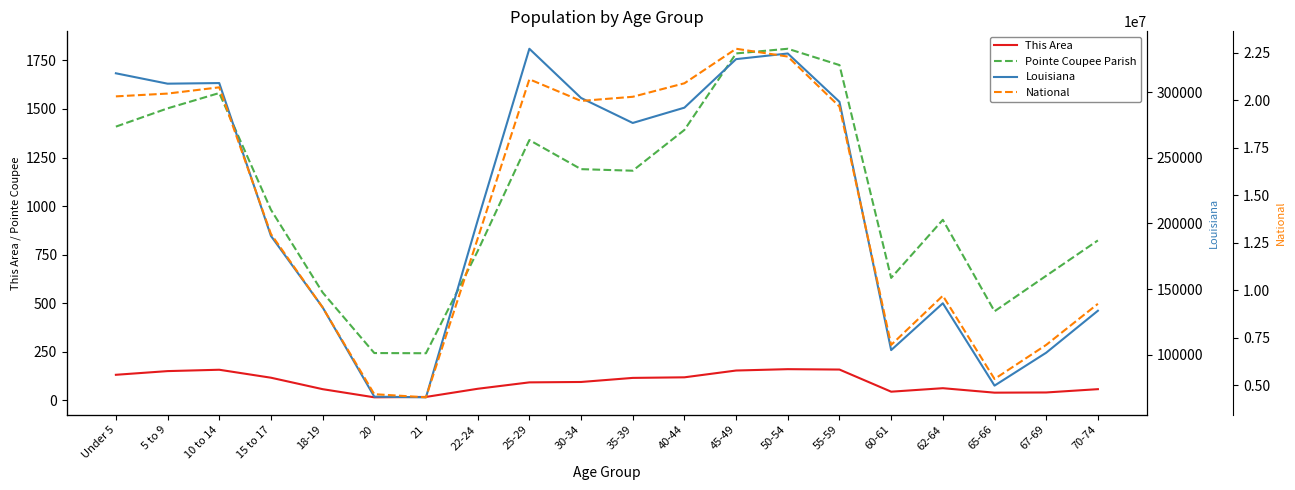

True or false: Louisiana has a value of 267042 at 15 to 17.

False